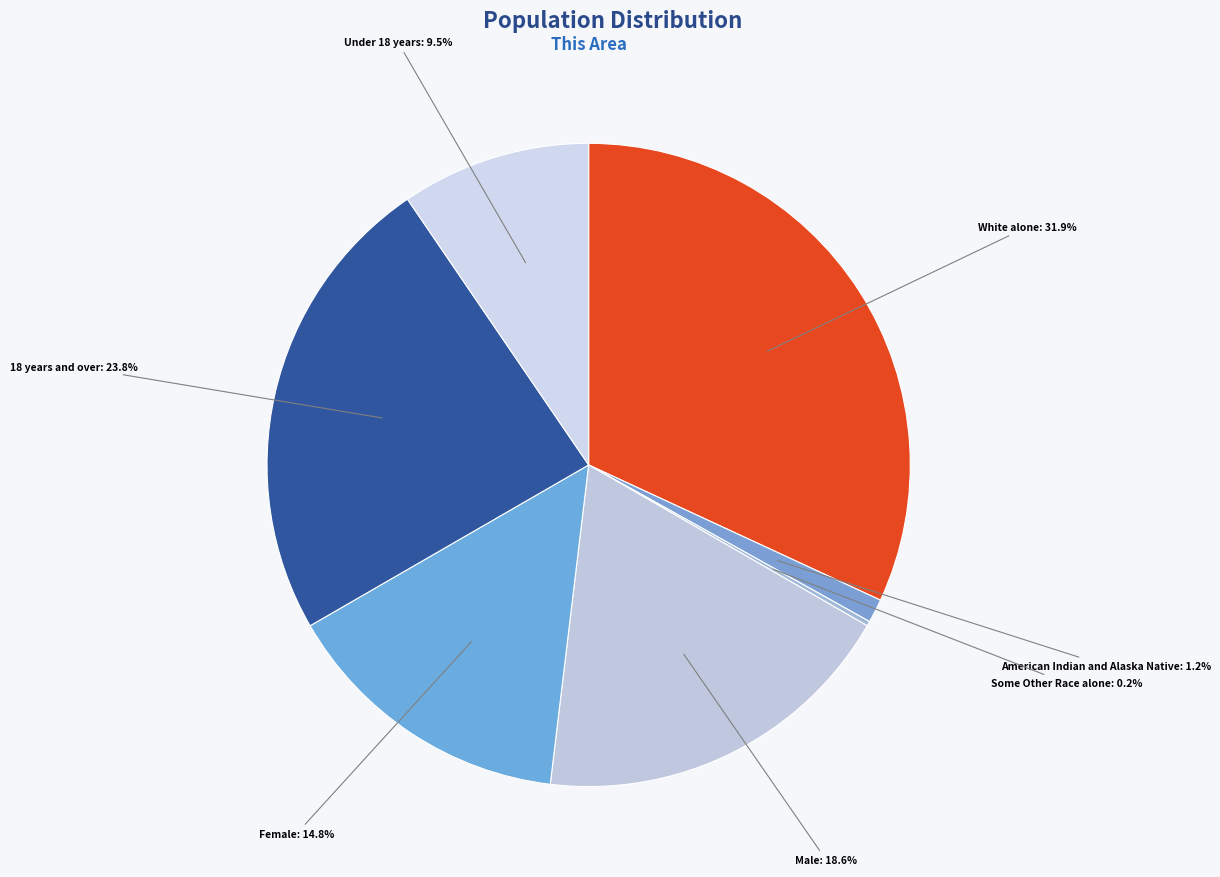

Which category has the biggest portion of the pie?

White alone